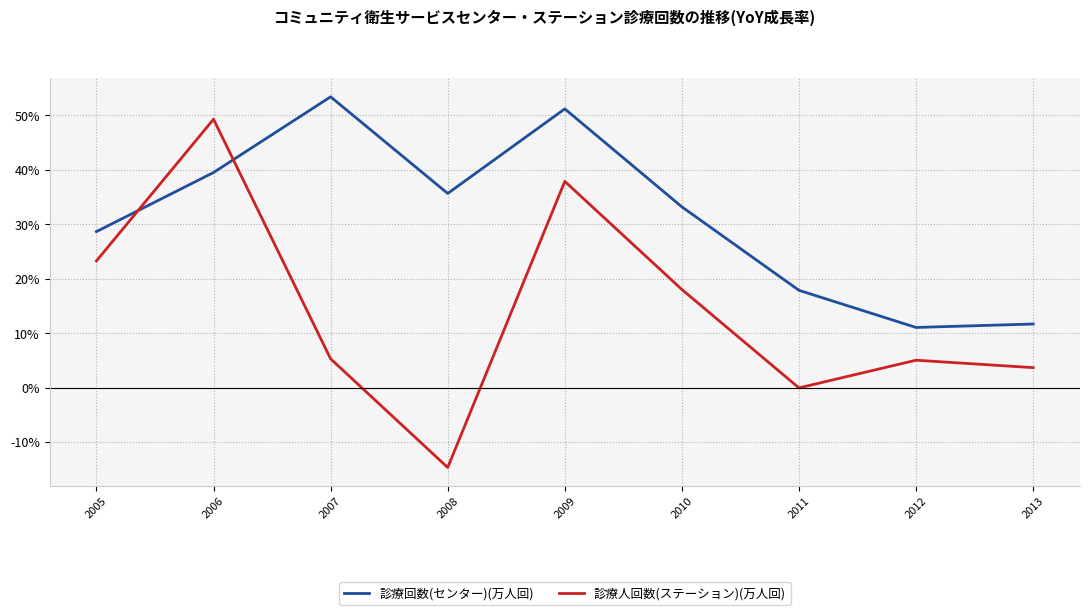

Where is 診療回数(センター)(万人回) nearest to the value 32?

2010